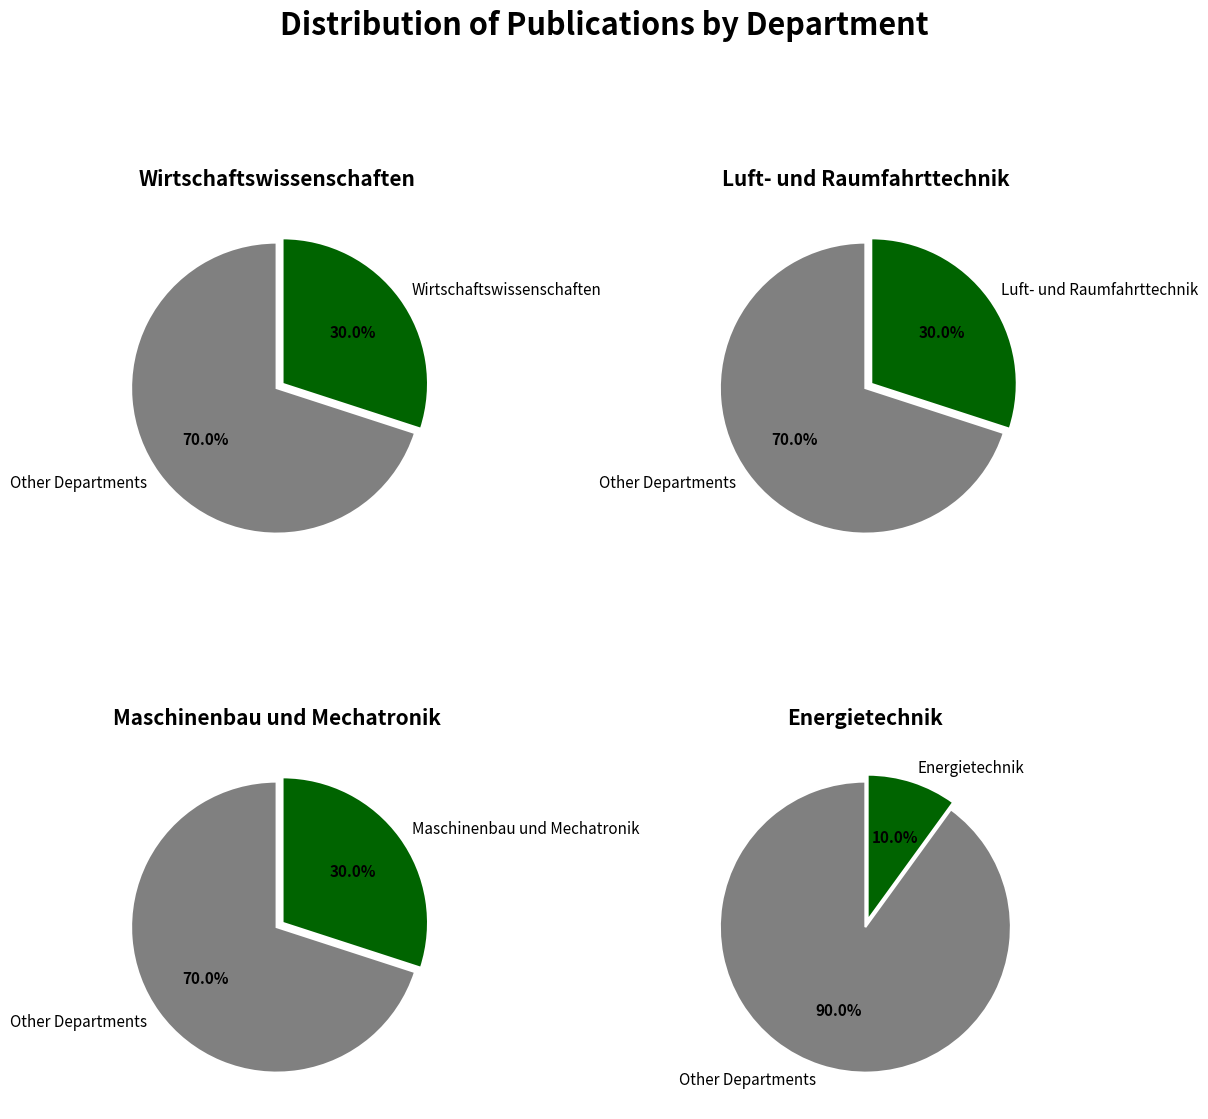

What percentage is the Fachbereich Maschinenbau und Mechatronik slice, to the nearest percent?

30%